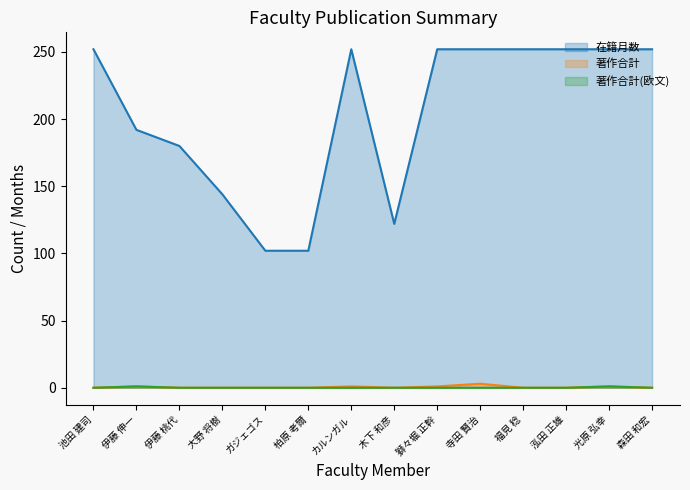

True or false: 在籍月数 and 著作合計(欧文) cross at least once.

False